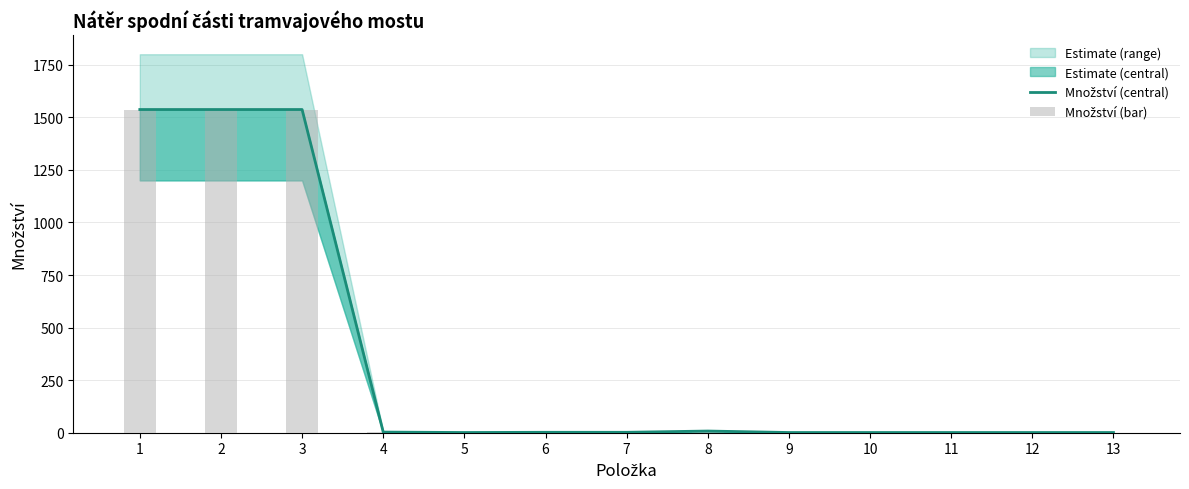

How many groups of bars are there?

13